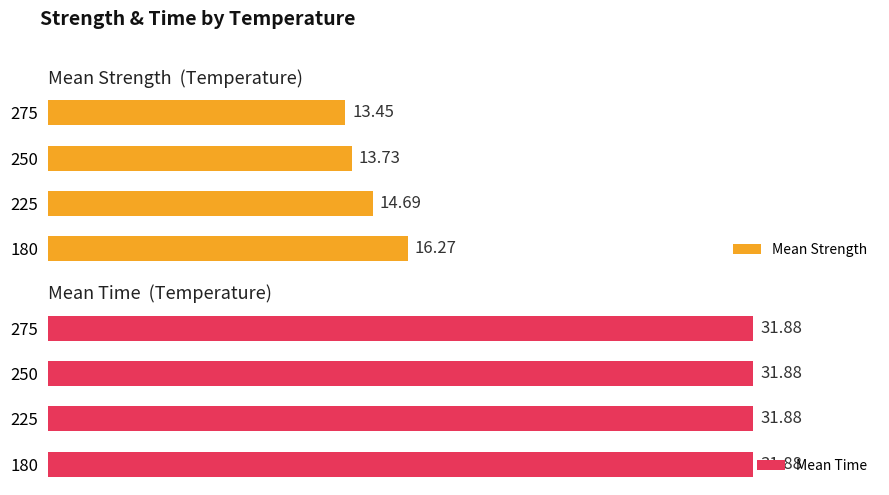

List the labels in order of Mean Strength value, smallest first.

275, 250, 225, 180